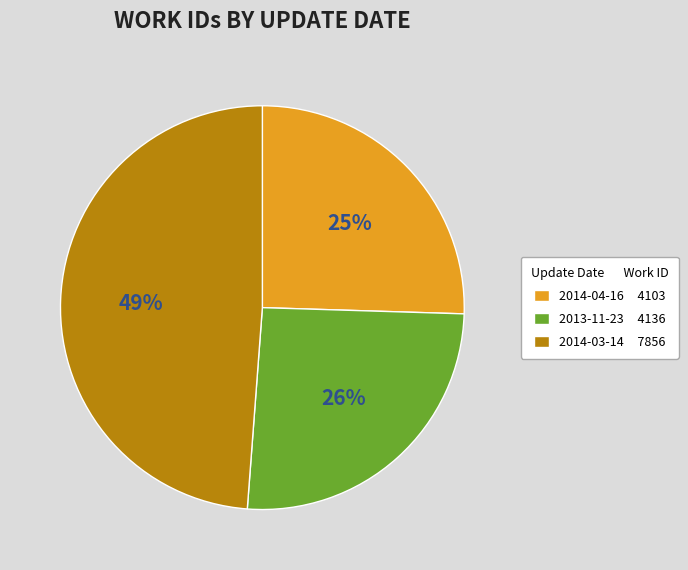

Combined, do 2013-11-23 and 2014-04-16 account for over 50%?

Yes